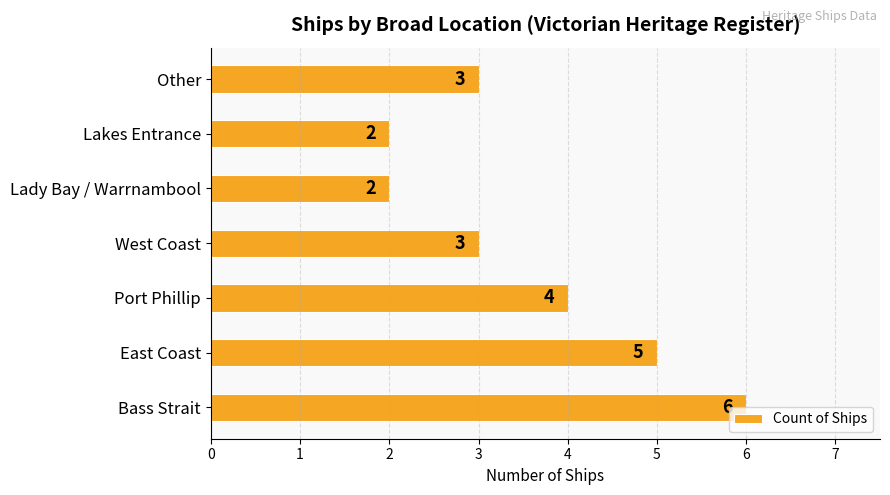

Where is the data nearest to the value 4?

Port Phillip